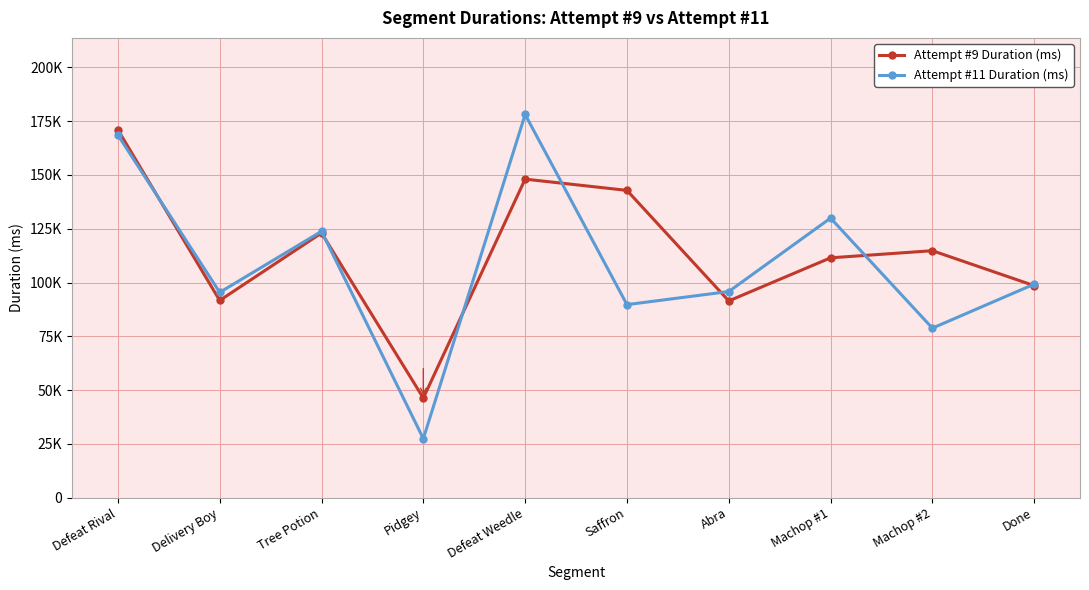

Reading left to right, what are all the values shown in this chart?

Attempt #9 Duration (ms): Defeat Rival=171030	Delivery Boy=91638	Tree Potion=123030	Pidgey=46268	Defeat Weedle=148073	Saffron=142839	Abra=91430	Machop #1=111473	Machop #2=114786	Done=98533
Attempt #11 Duration (ms): Defeat Rival=168569	Delivery Boy=95408	Tree Potion=123809	Pidgey=27374	Defeat Weedle=178134	Saffron=89707	Abra=95801	Machop #1=129945	Machop #2=78773	Done=99227